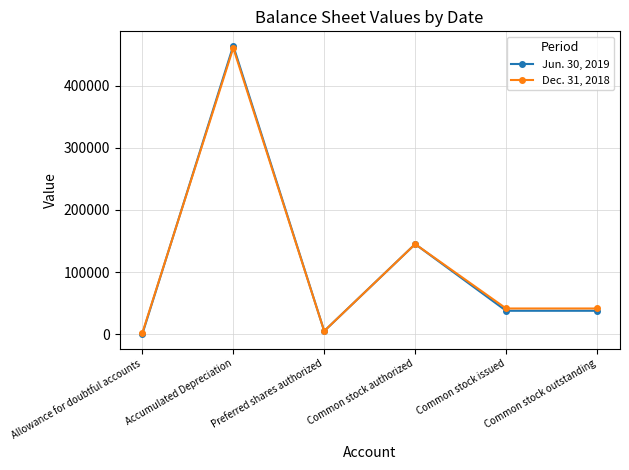

True or false: Dec. 31, 2018 has more than 0 interior local peaks.

True